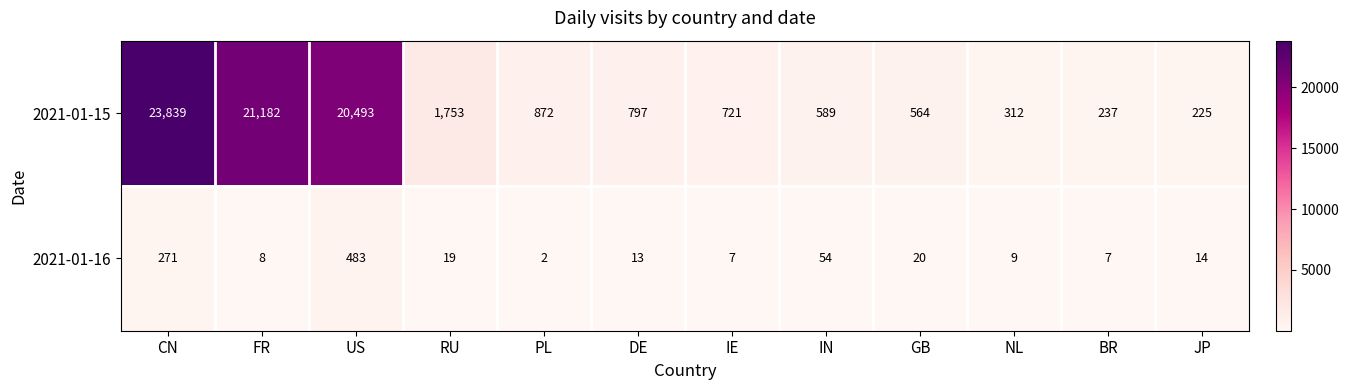

What is the average value of the 2021-01-15 series?

5965